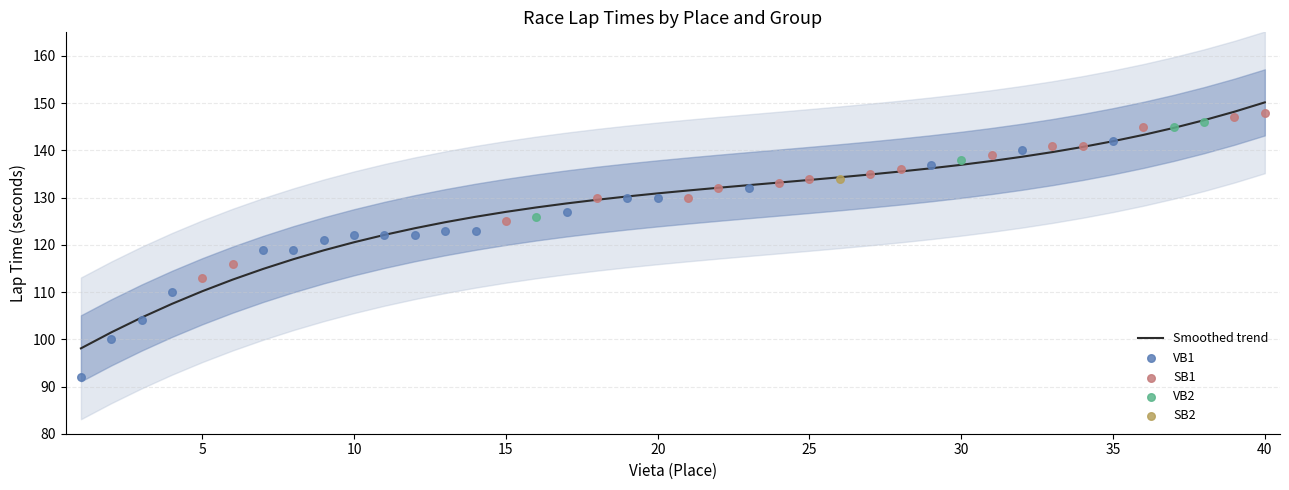

At which category is the sum across all series the highest?

40